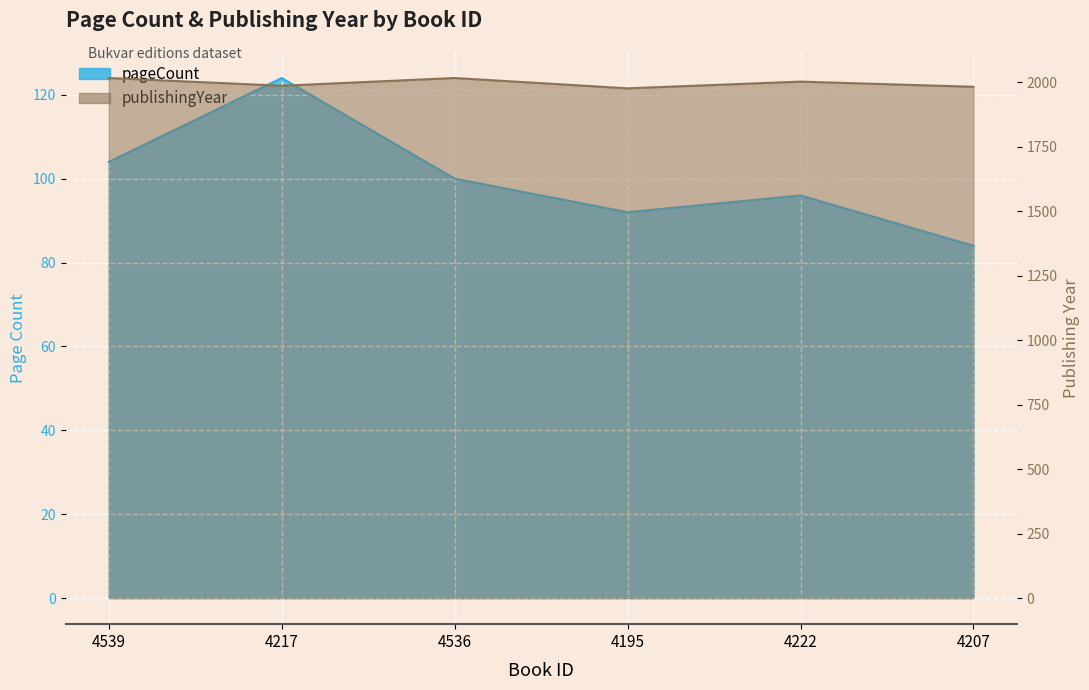

How many categories are shown in the chart?

6